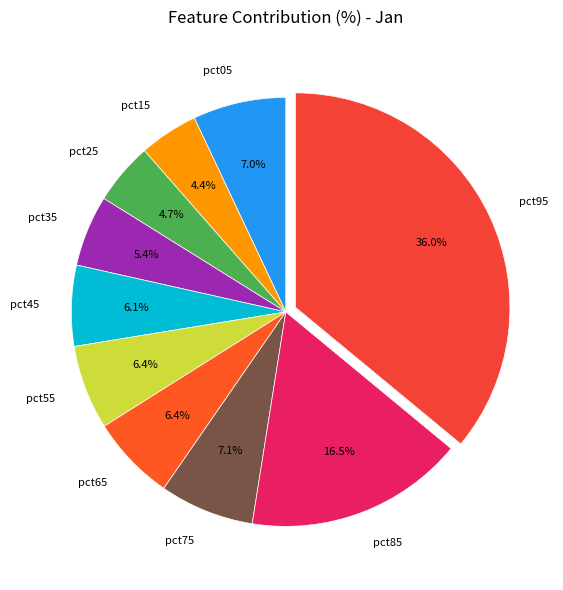

To the nearest percent, what is the average slice percentage?

10%